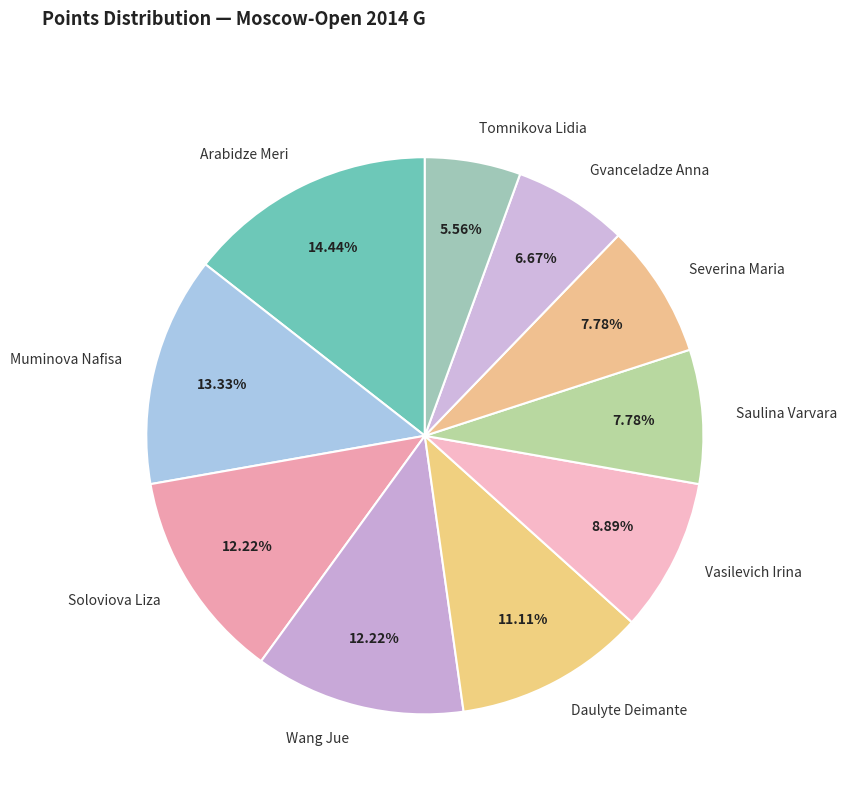

To the nearest percent, what is the combined percentage of Severina Maria and Vasilevich Irina?

17%